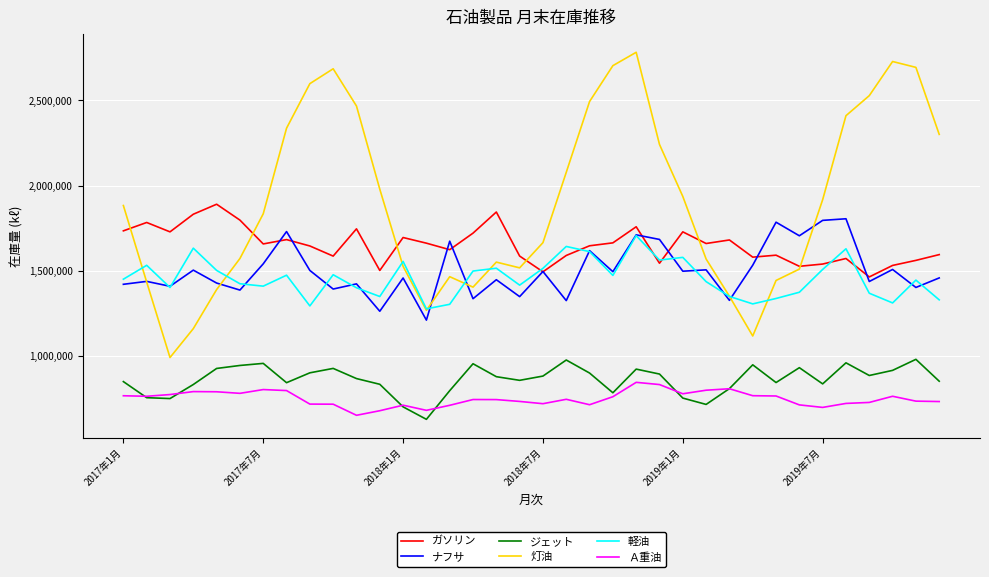

How many values in the ジェット series are below 877239?

18